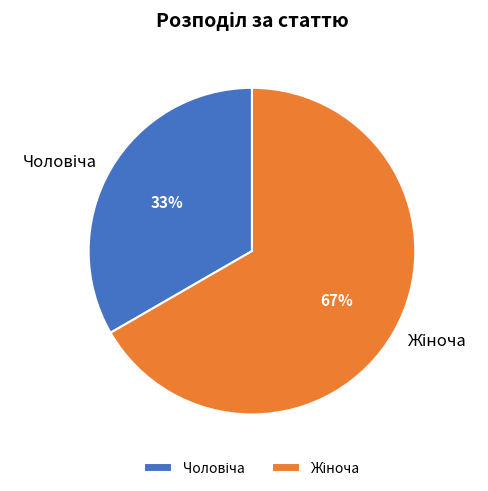

To the nearest percent, what is the average slice percentage?

50%